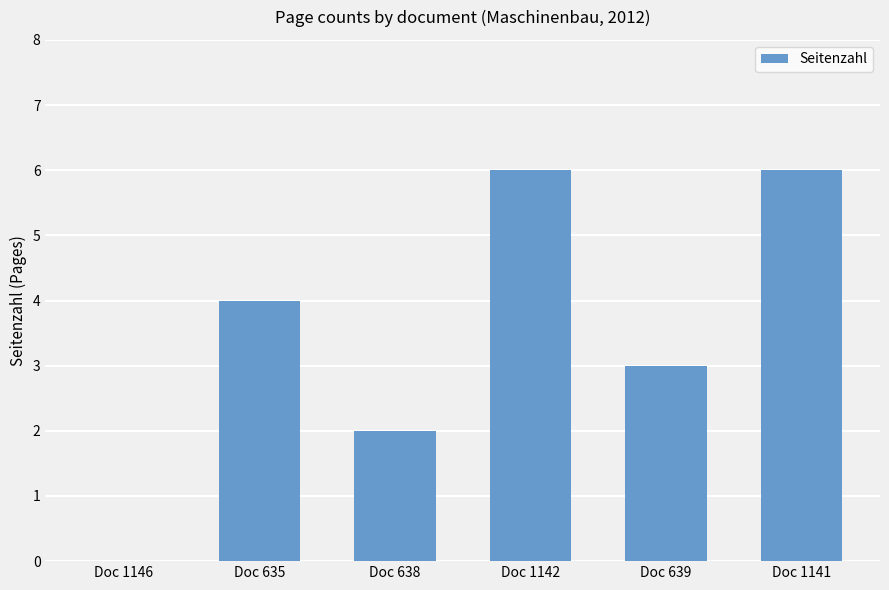

What is the maximum value shown in the chart?

6